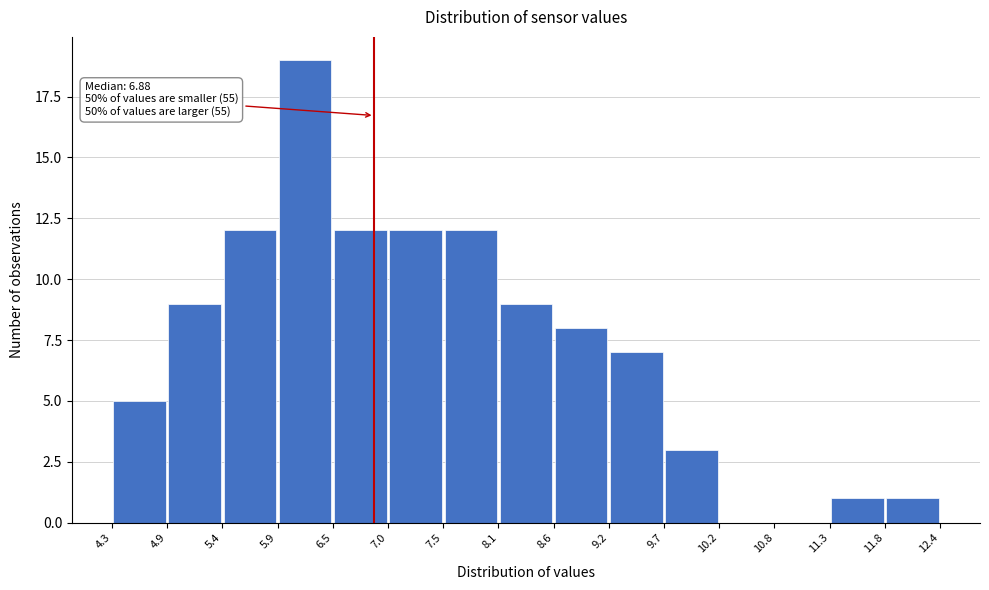

Which range on the x-axis has the tallest bar?

5.9 to 6.5